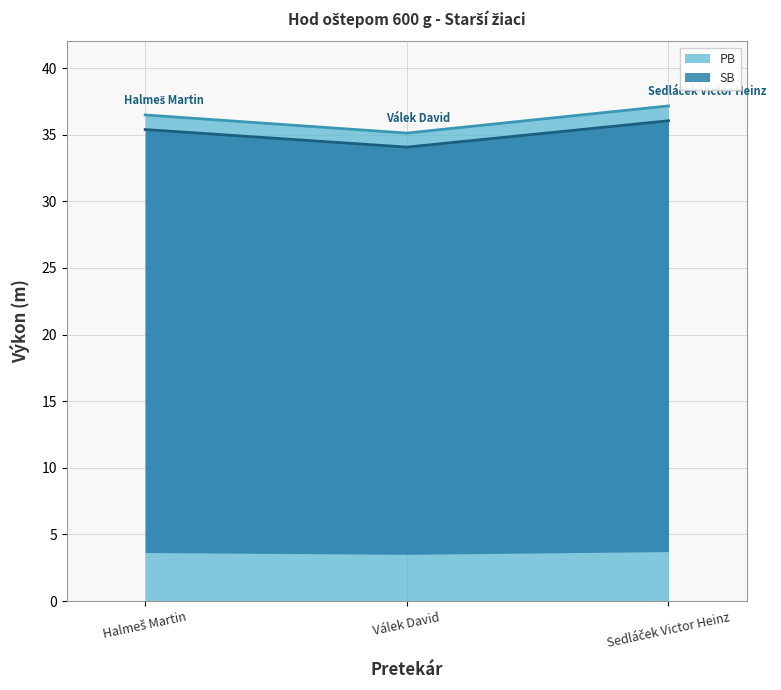

What is the average value of the SB series?

35.2